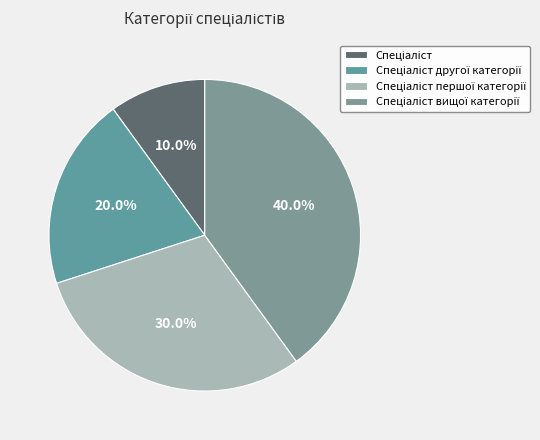

The Спеціаліст першої категорії slice represents 24% of the pie. True or false?

False